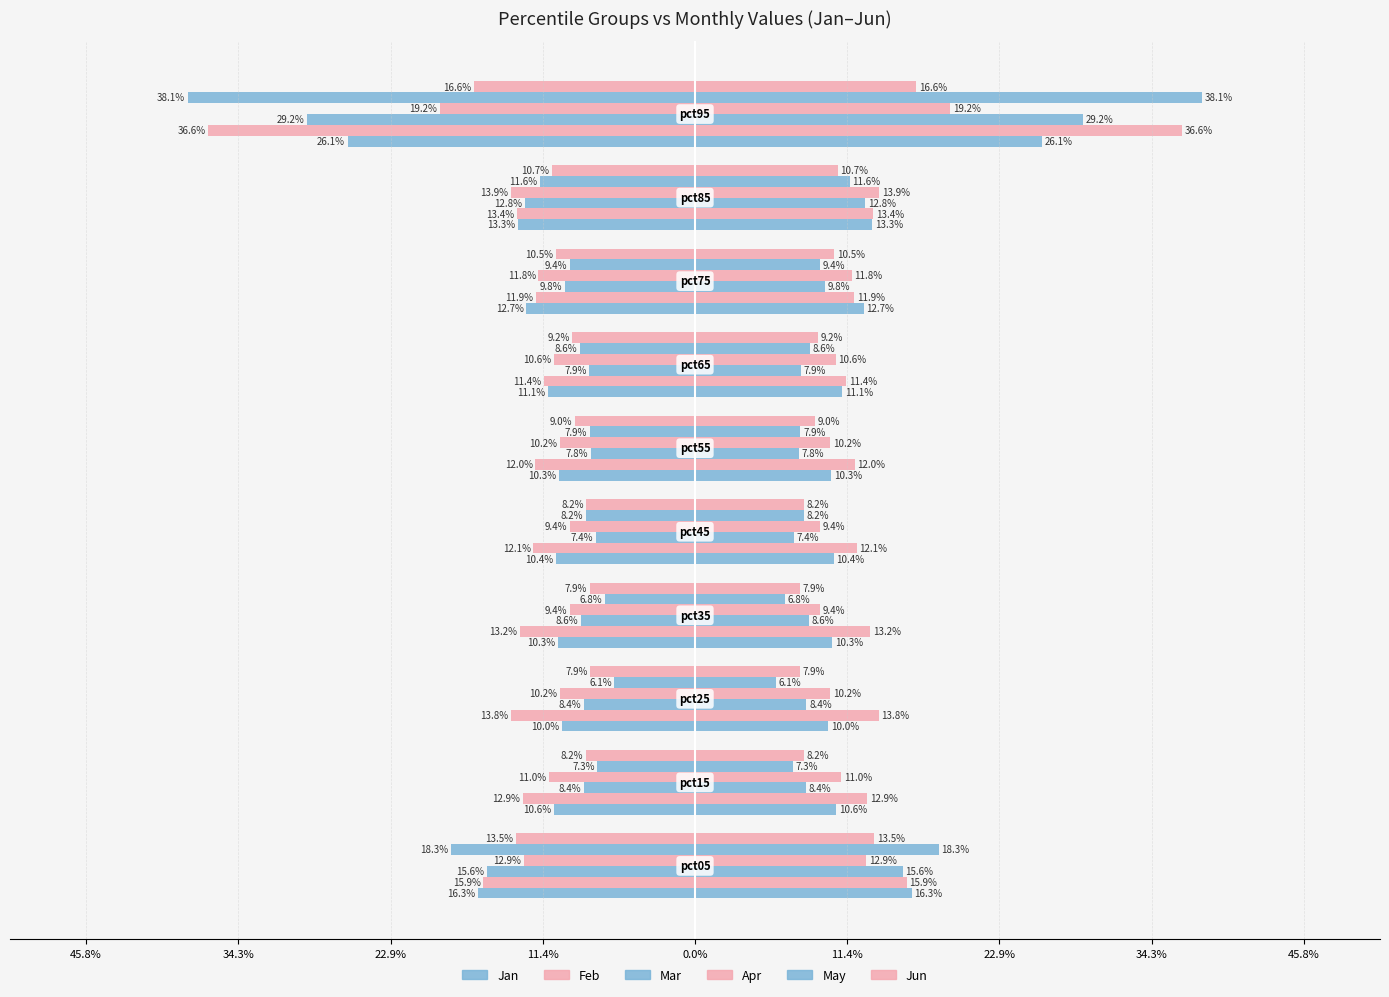

How many distinct data groups are displayed?

6